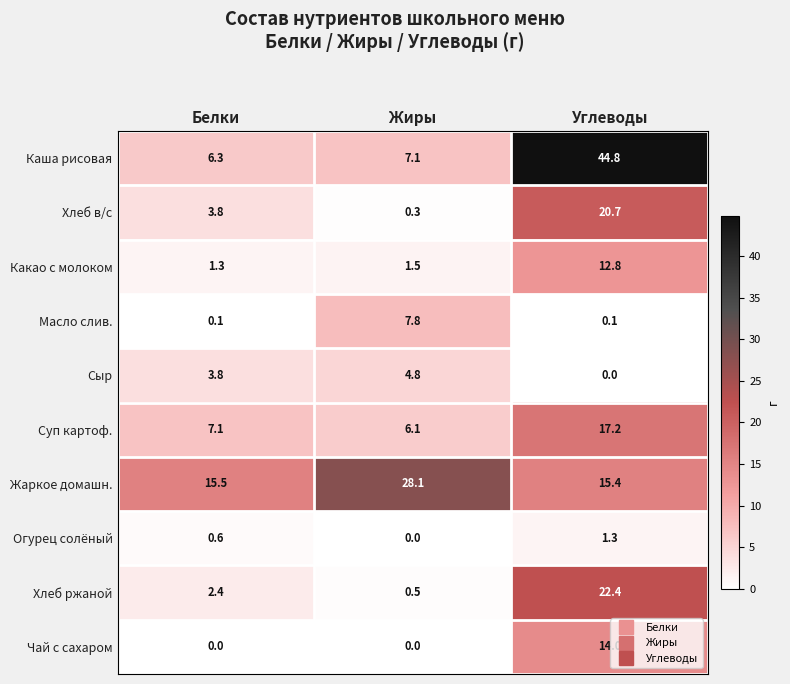

What is the spread (max minus min) of values at Жиры?

28.1